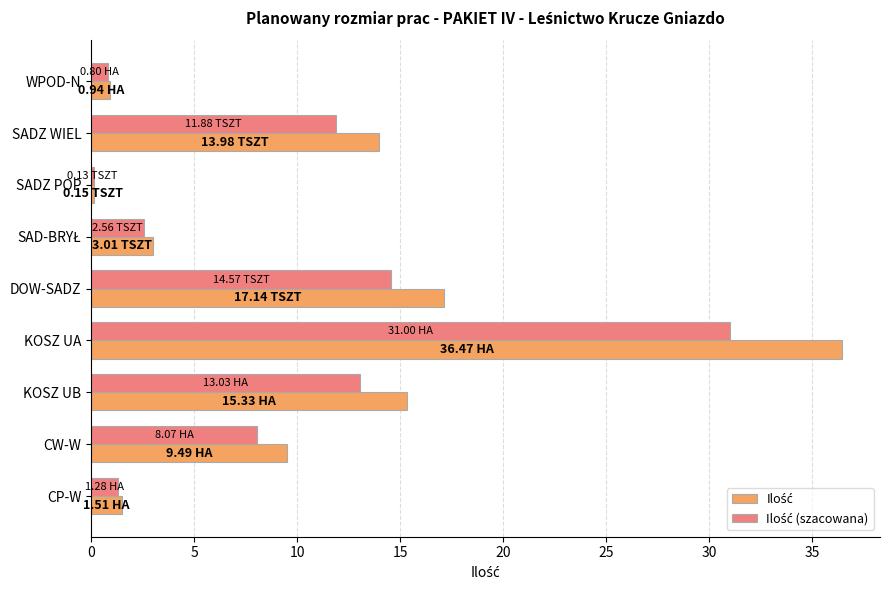

Which label corresponds to the largest value in the chart?

KOSZ UA